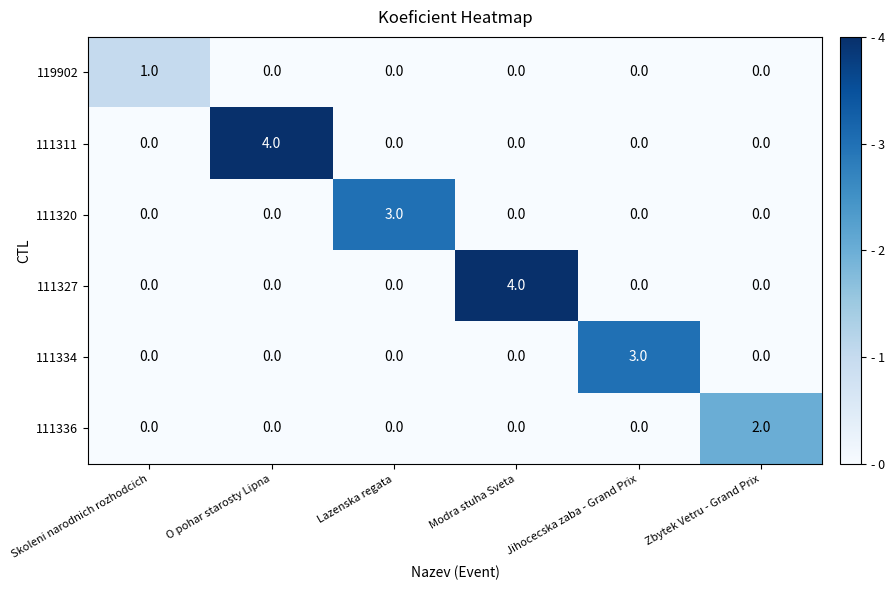

What is the greatest value displayed?

4